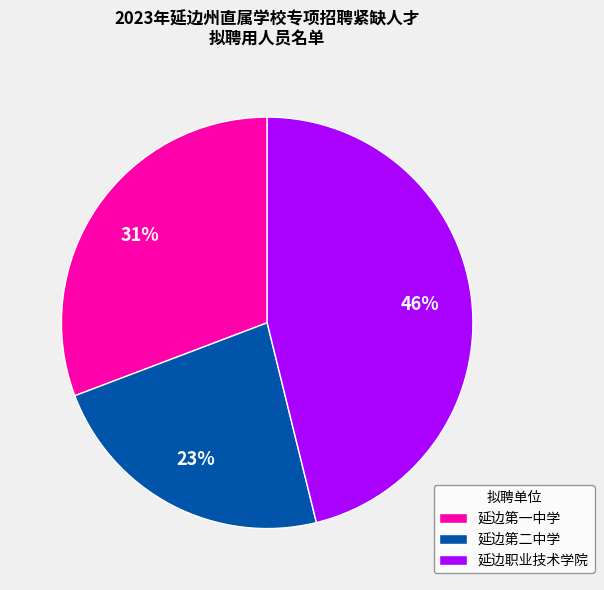

How many slices are in this pie chart?

3